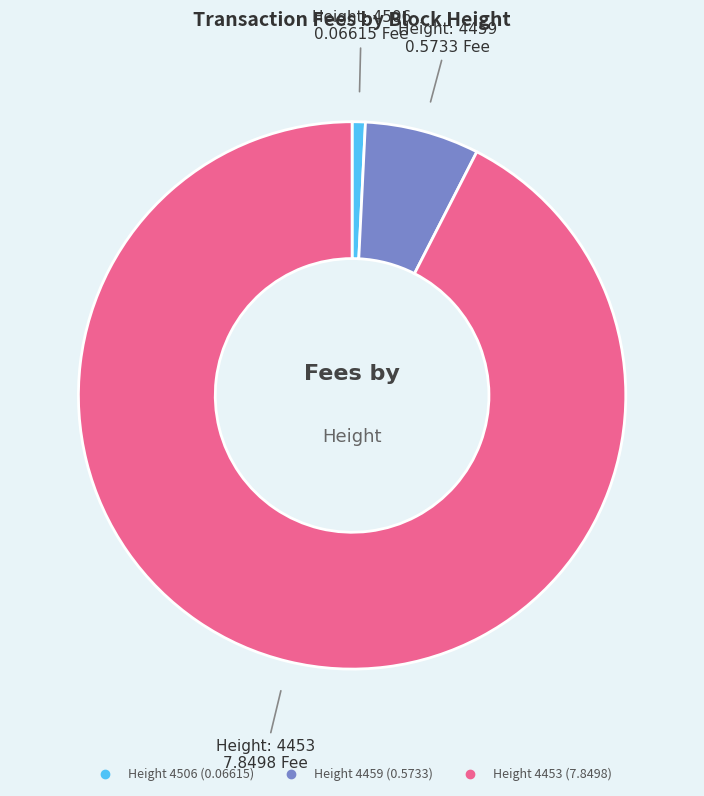

Is there any slice that represents more than half of the pie?

Yes